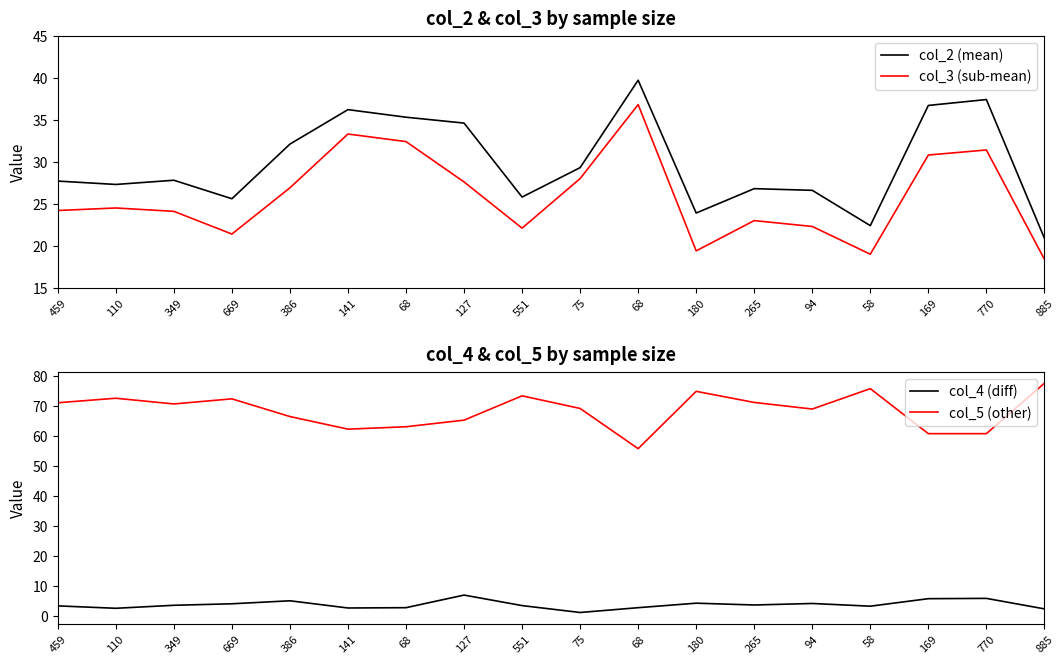

How many categories are shown in the chart?

18